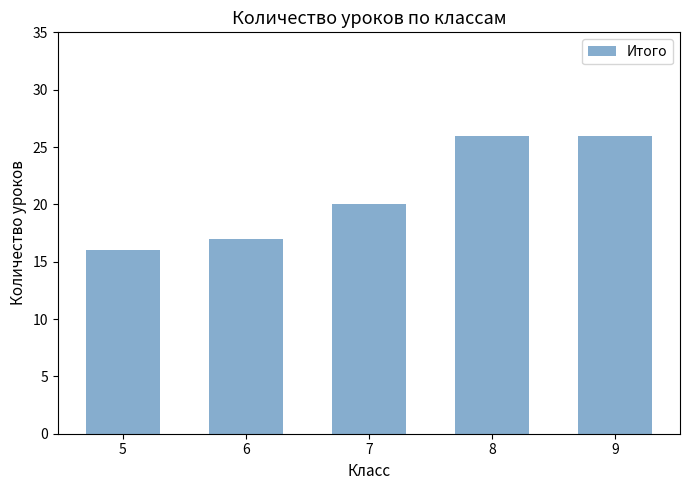

Is it true that the value at 8 is 26?

True